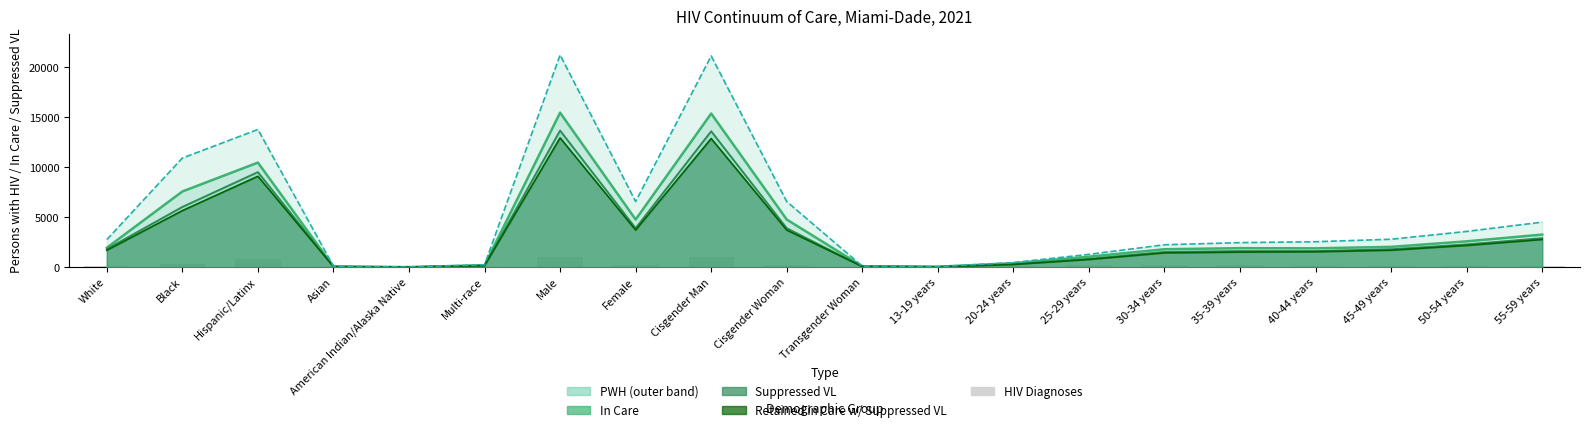

What is the difference between the highest and lowest values at Transgender Woman?

81